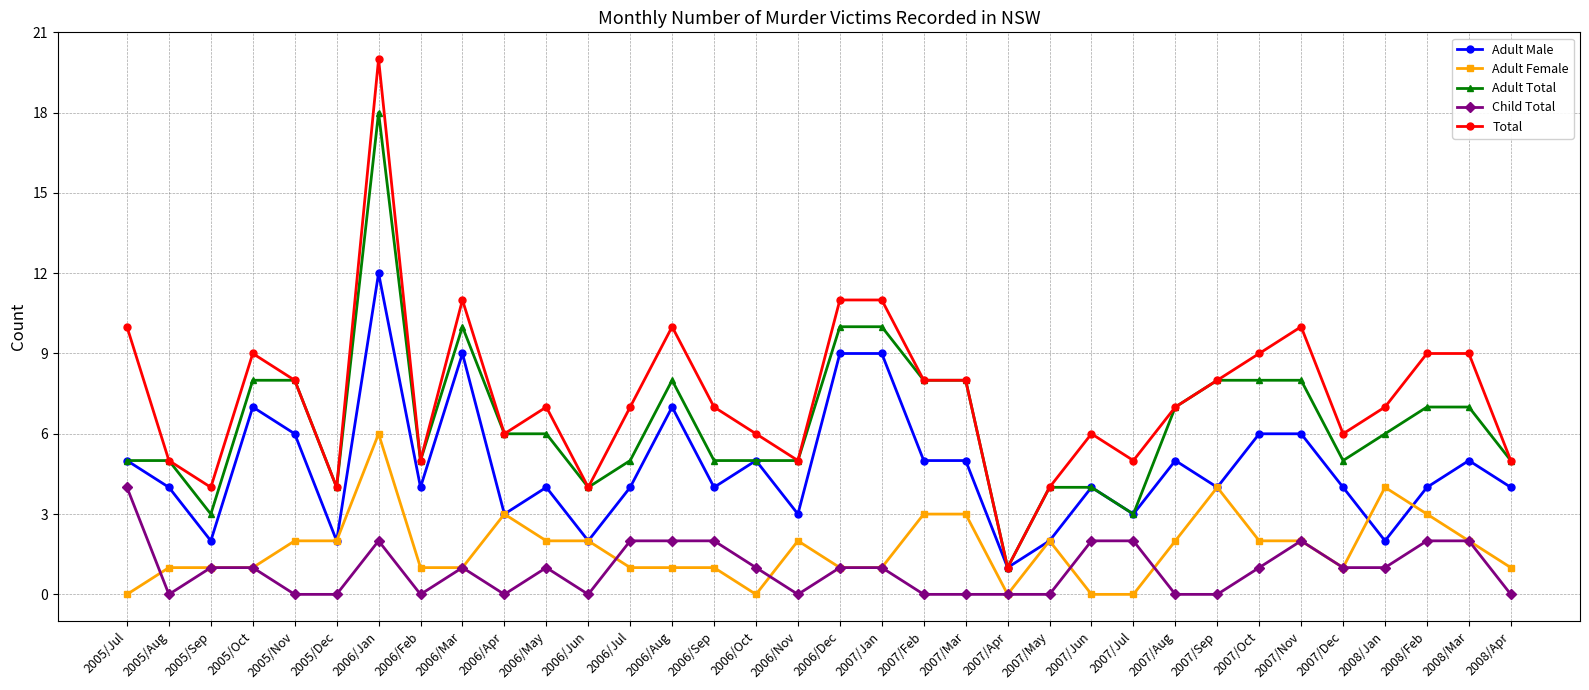

What is the total value across all series at 2006/Sep?

19